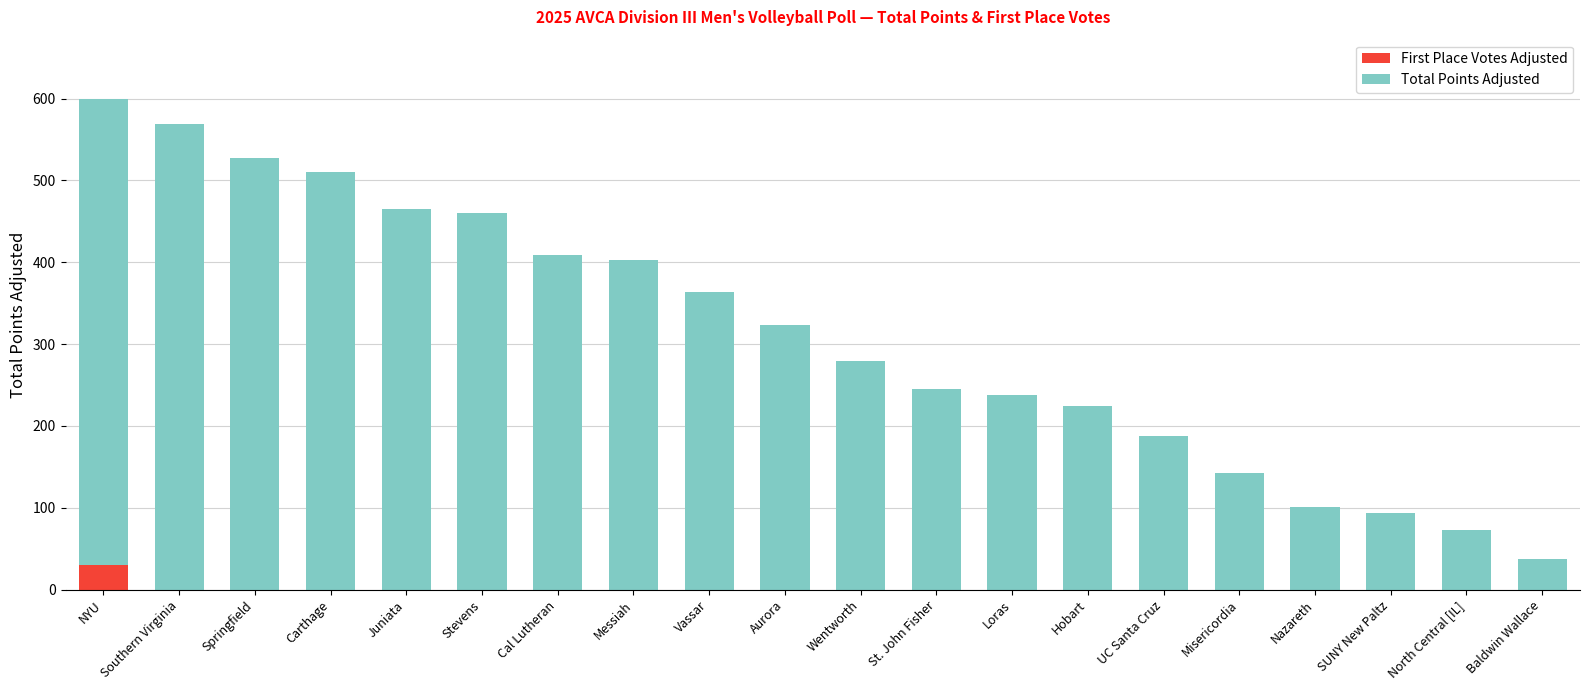

What is the highest value of the First Place Votes Adjusted series?

30